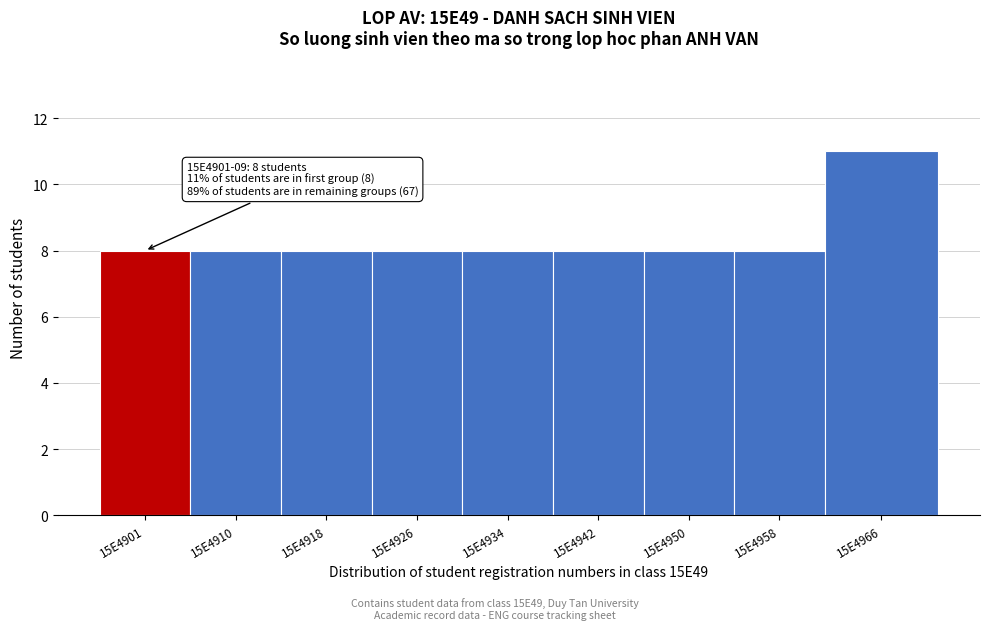

Reading left to right, what are all the values shown in this chart?

8	8	8	8	8	8	8	8	11